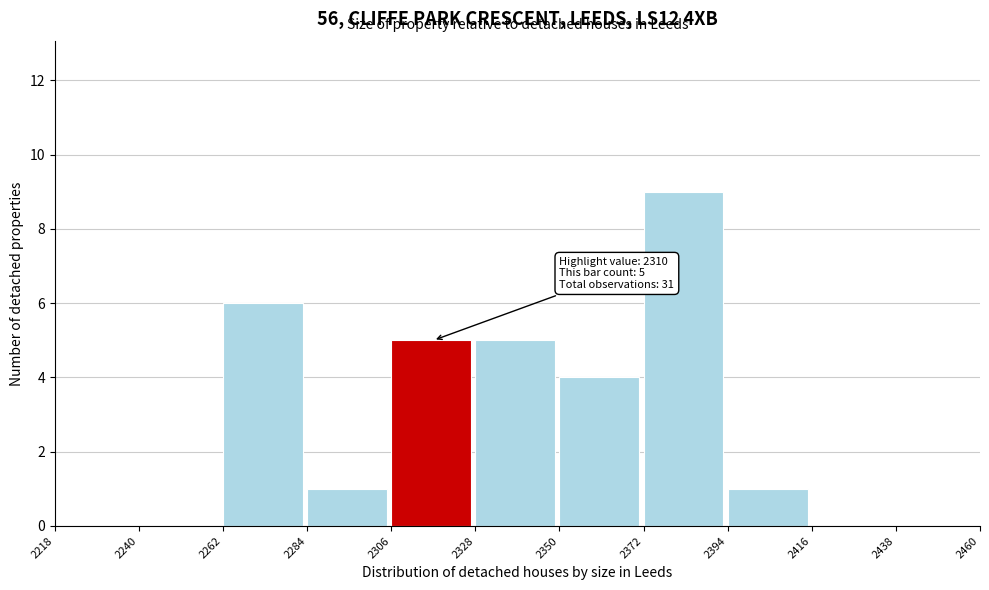

Which range on the x-axis has the tallest bar?

2372 to 2394